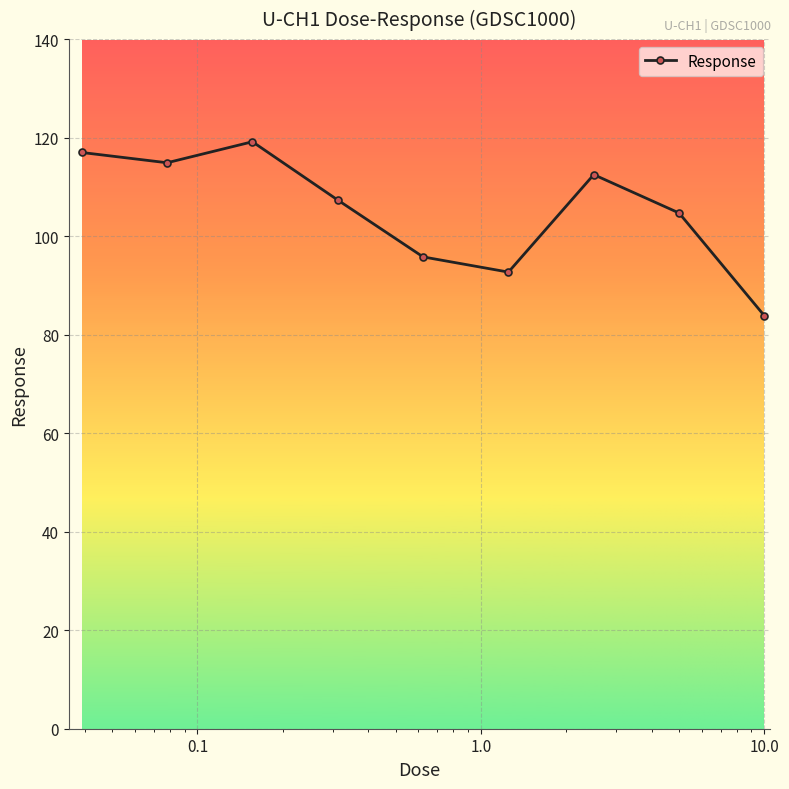

Reading left to right, what are all the values shown in this chart?

117.0	114.9	119.2	107.3	95.8	92.7	112.5	104.7	83.8